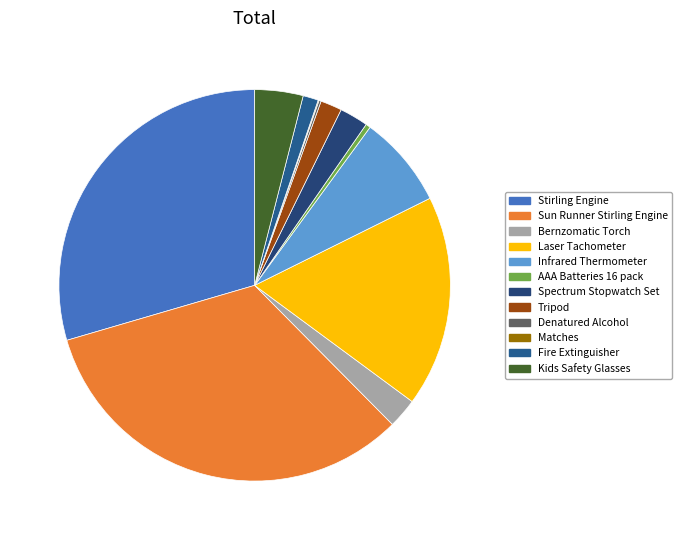

What is the smallest slice in the pie chart?

Matches